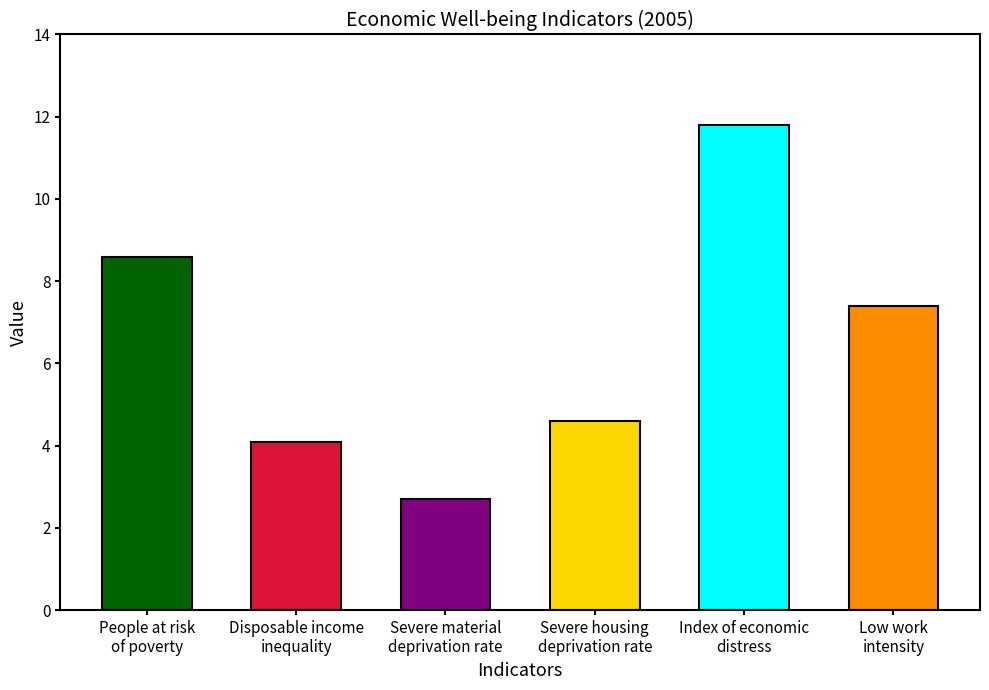

Reading left to right, extract all data points from this chart.

2005: 8.6	4.1	2.7	4.6	11.8	7.4
values: 8.6	4.1	2.7	4.6	11.8	7.4